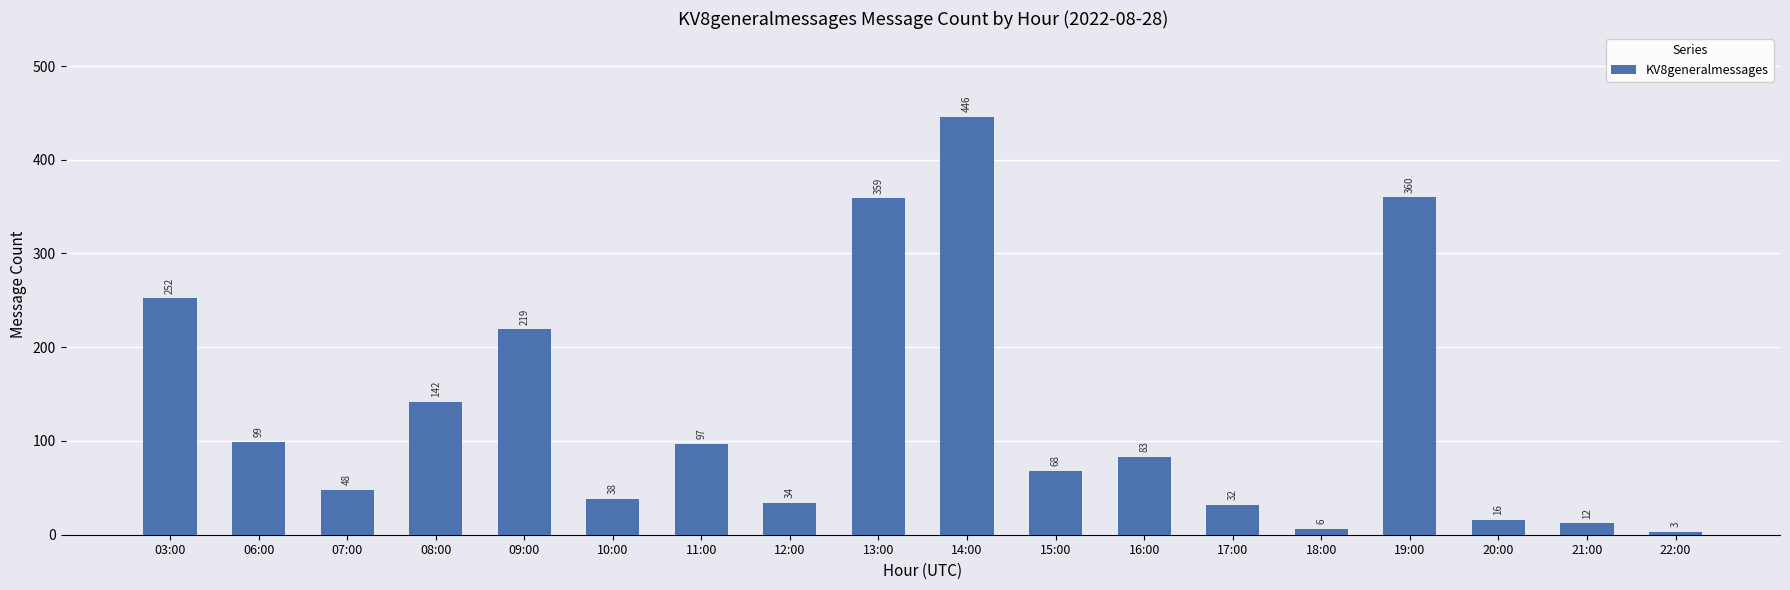

How many categories are shown in the chart?

18